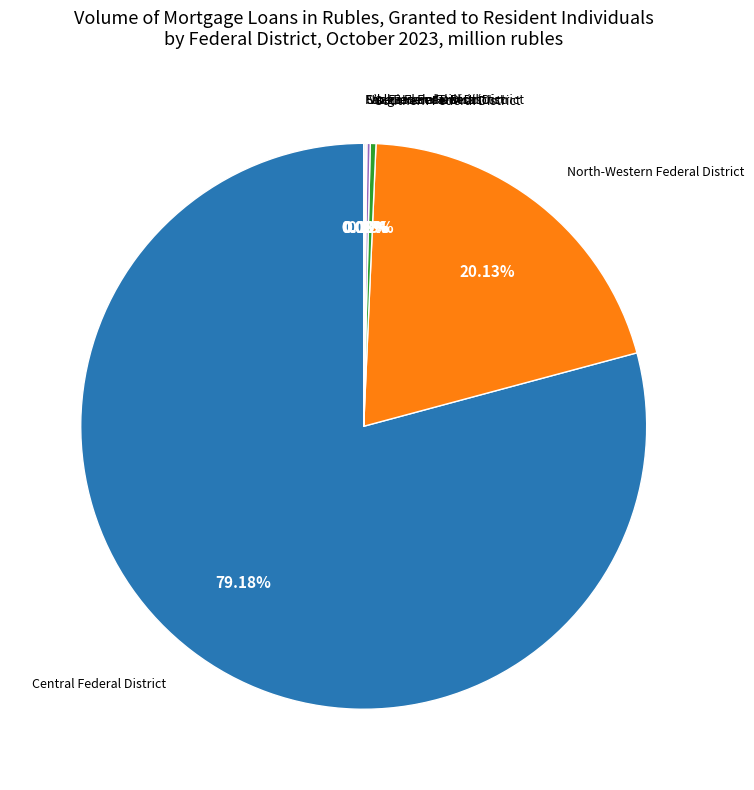

Is there any slice that represents more than half of the pie?

Yes